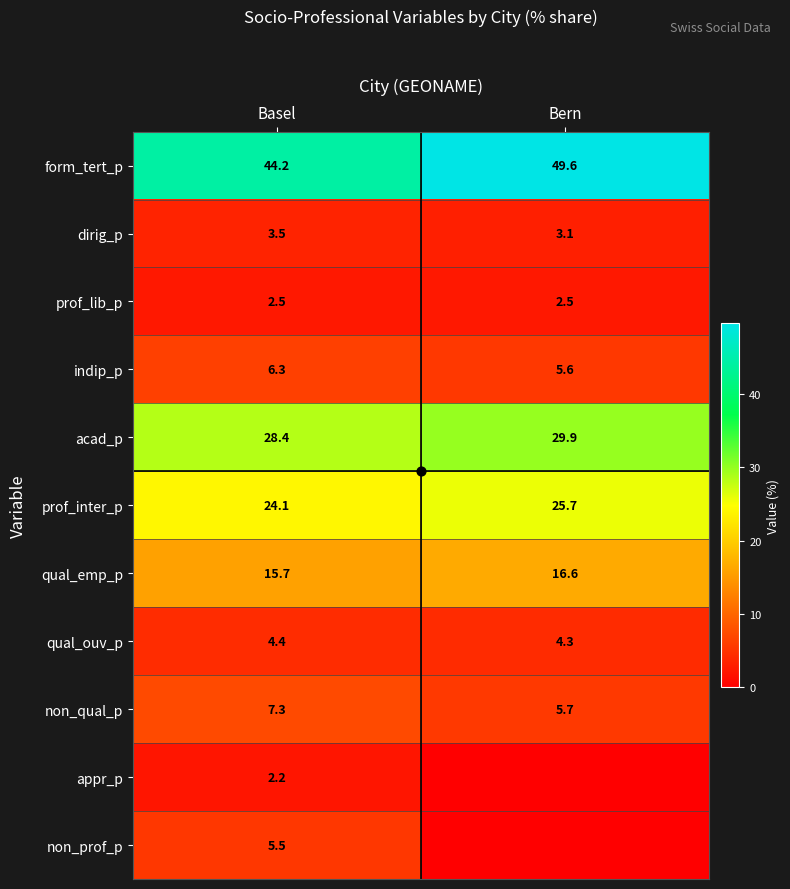

How many distinct data groups are displayed?

11